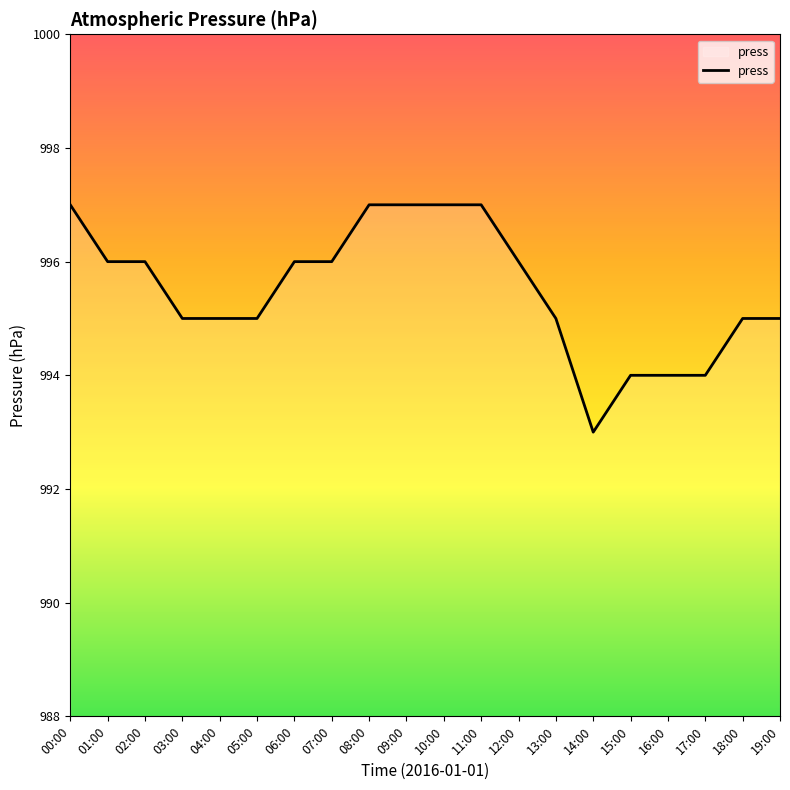

What position from the left is 13:00?

14